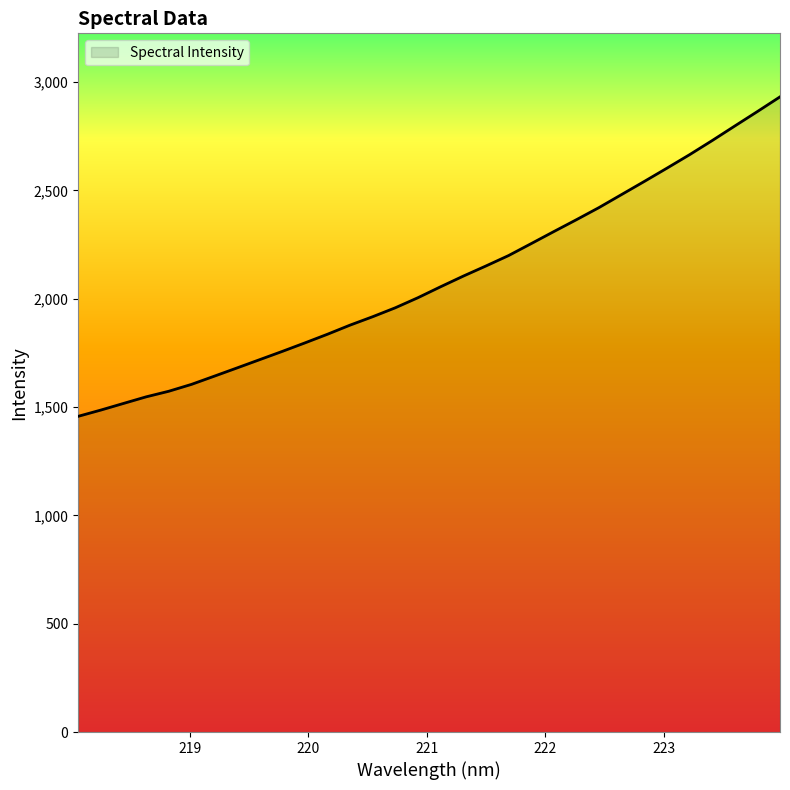

What is the smallest value displayed?

1457.1